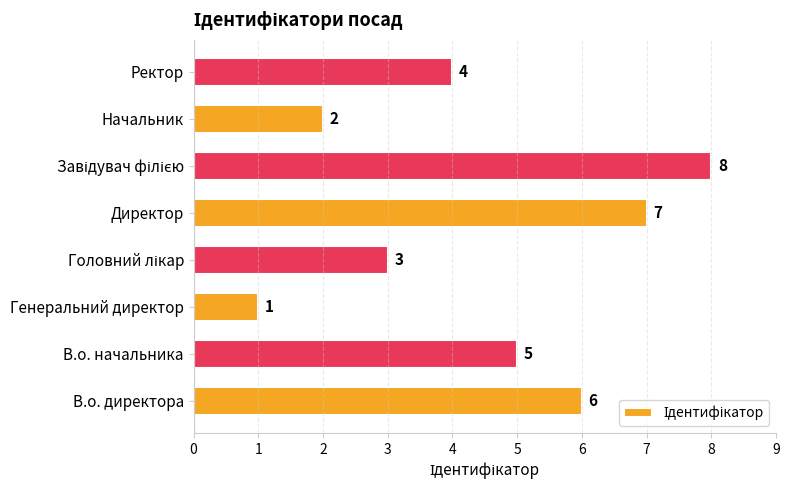

What is the difference between the maximum and minimum values?

7